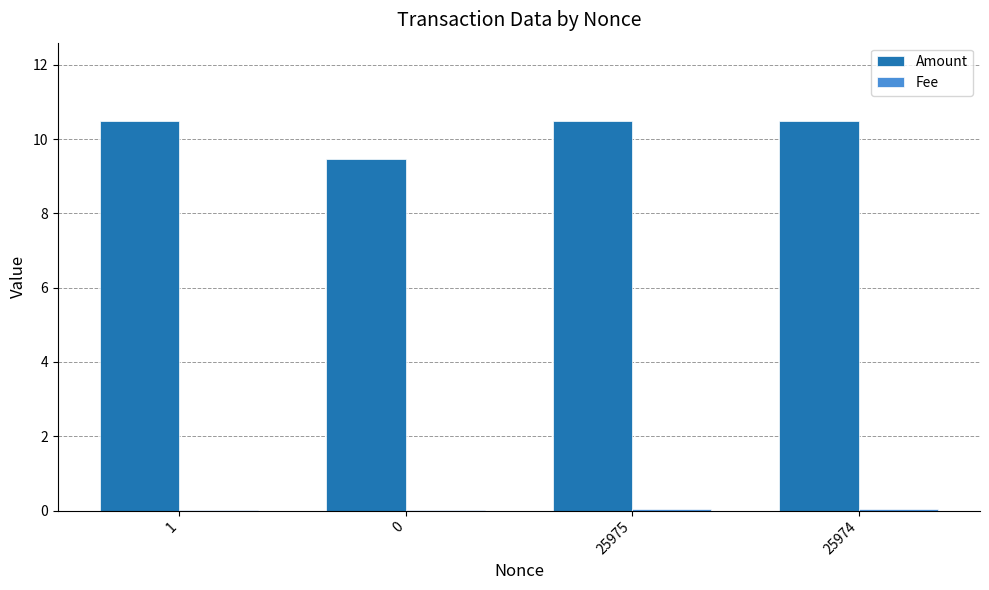

How many data points in Amount are above 10?

3